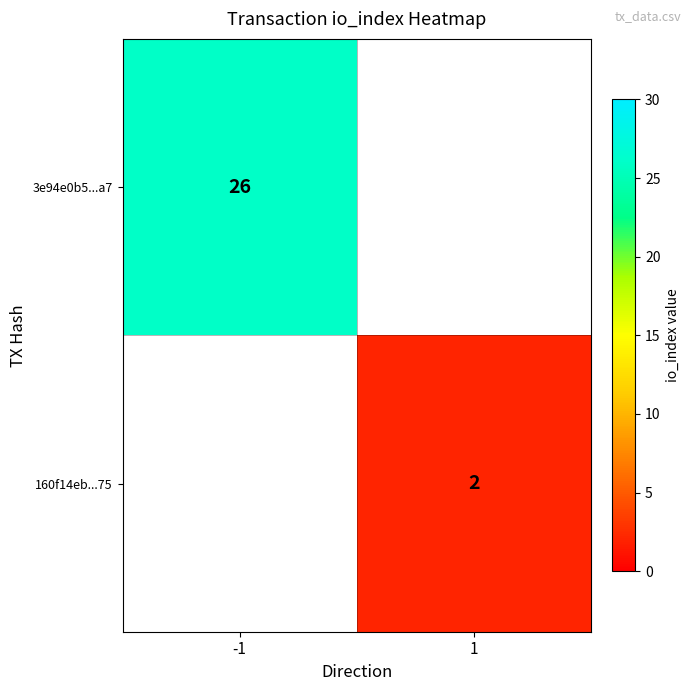

The value of 160f14eb...75 at 1 is 2. True or false?

True